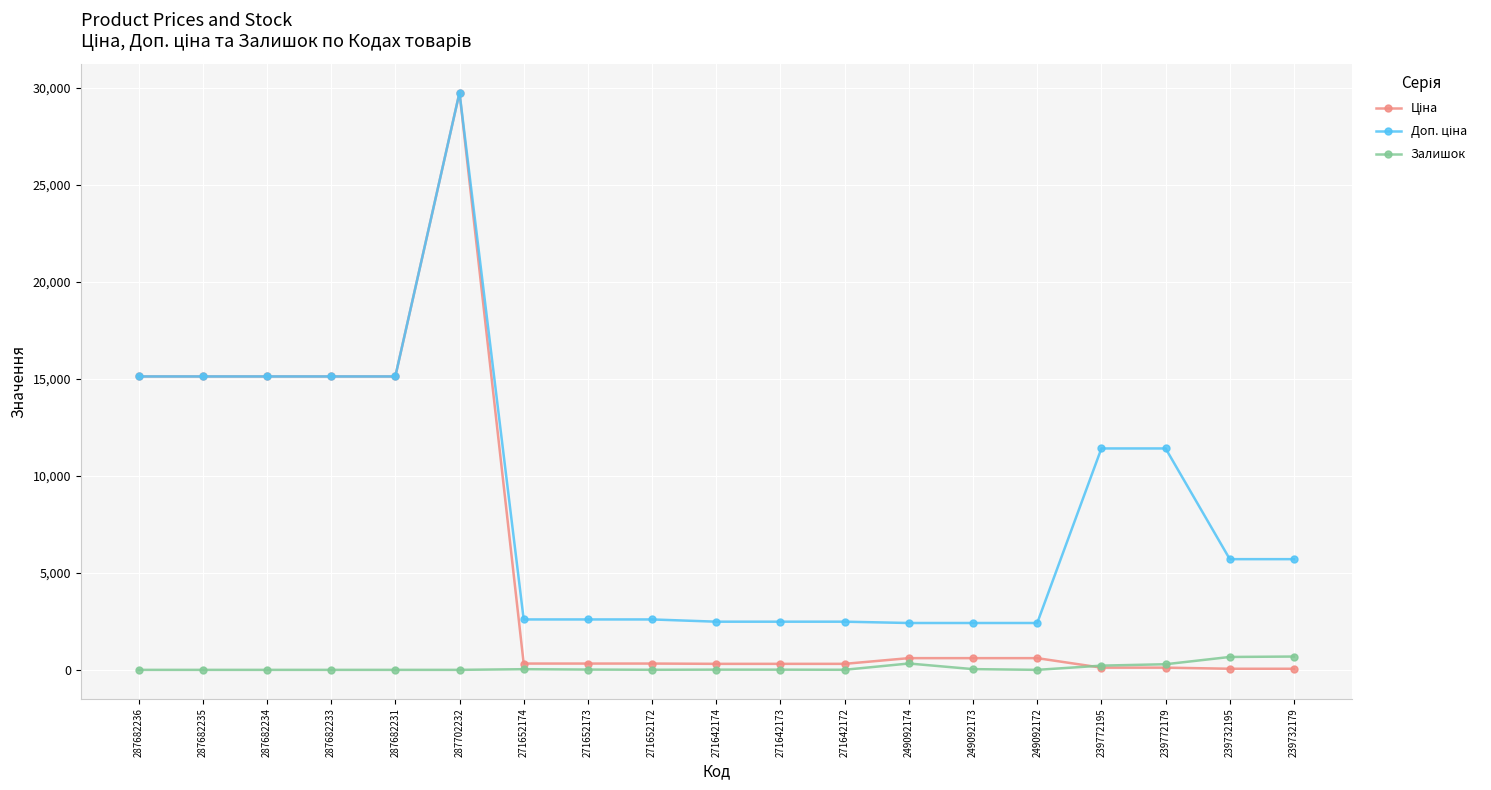

Which label corresponds to the largest value in the chart?

287702232